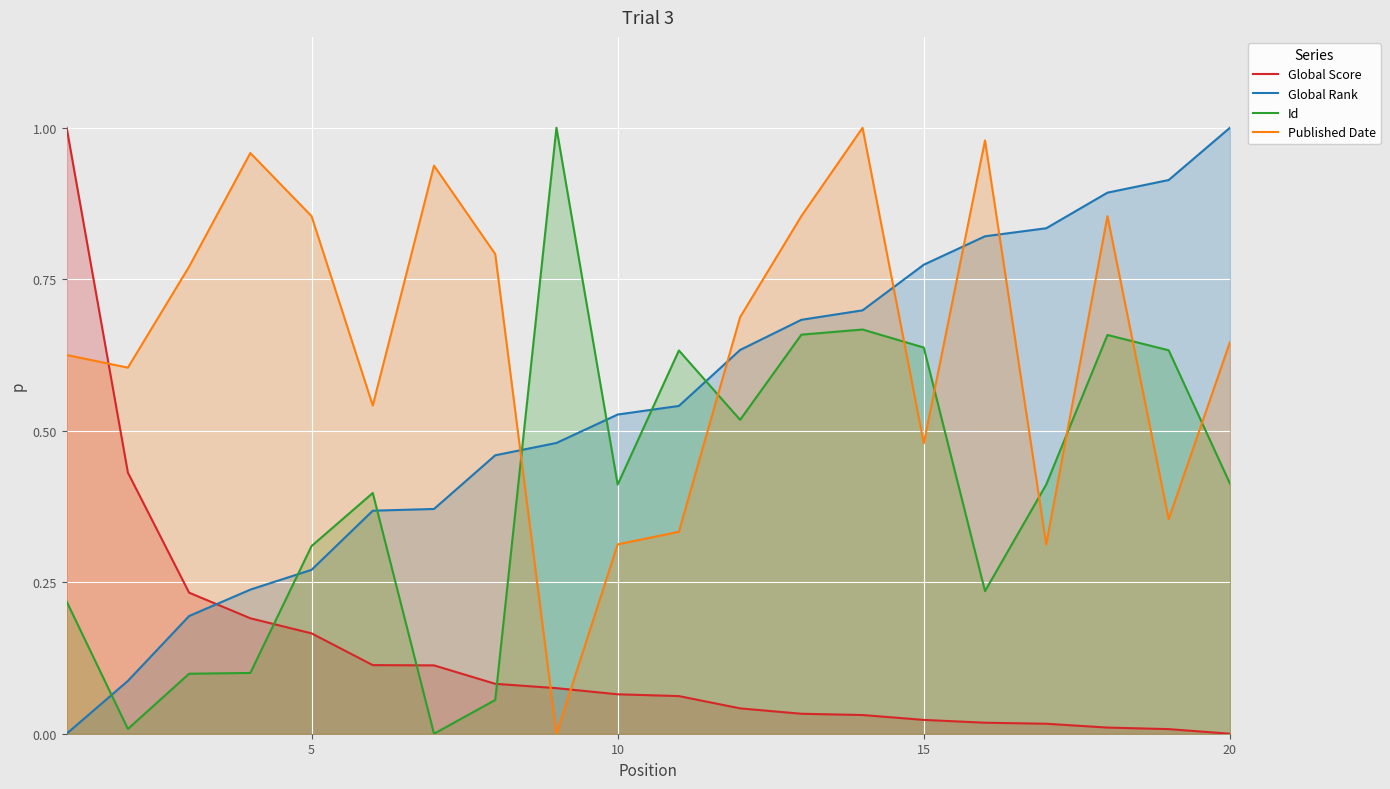

Which series has the largest total across all categories?

Published Date